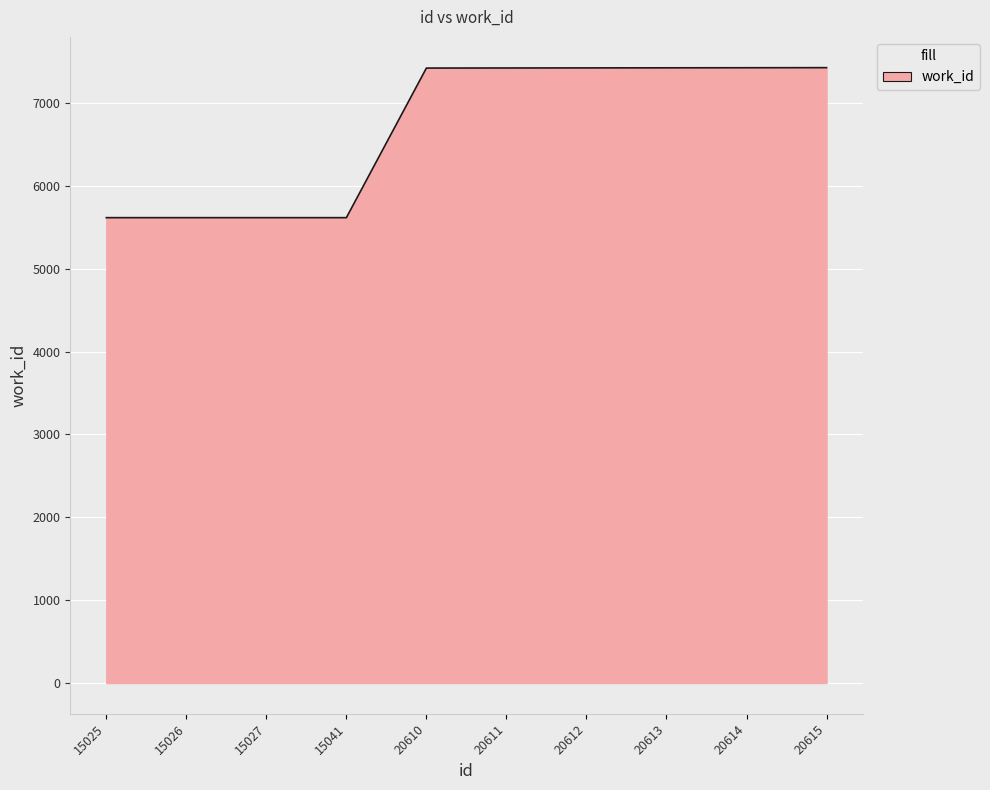

What is the sum of the values at 20611 and 20613?

14844